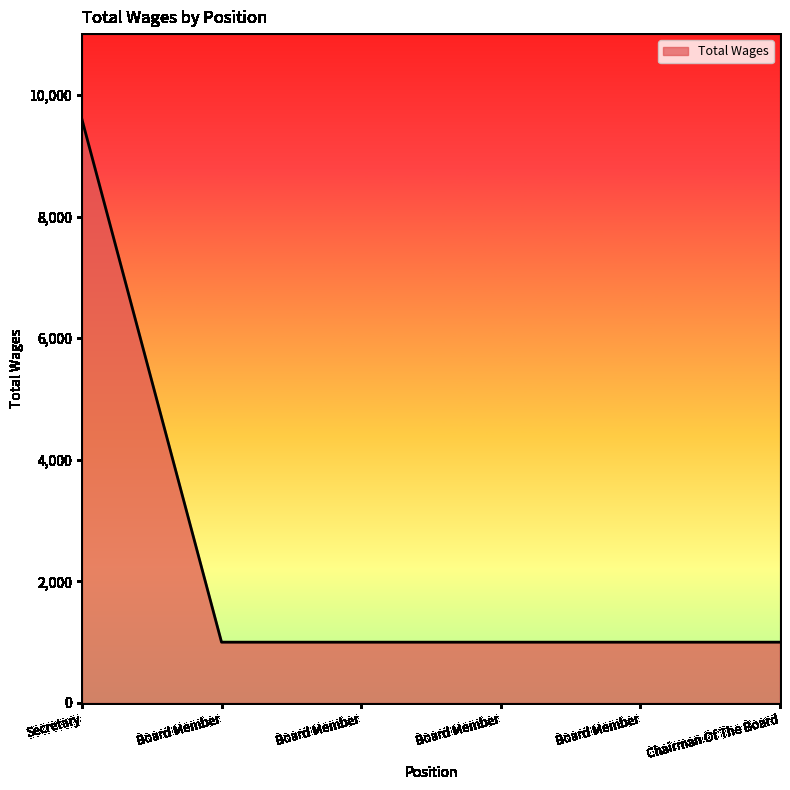

What is the difference between the maximum and minimum values?

8600